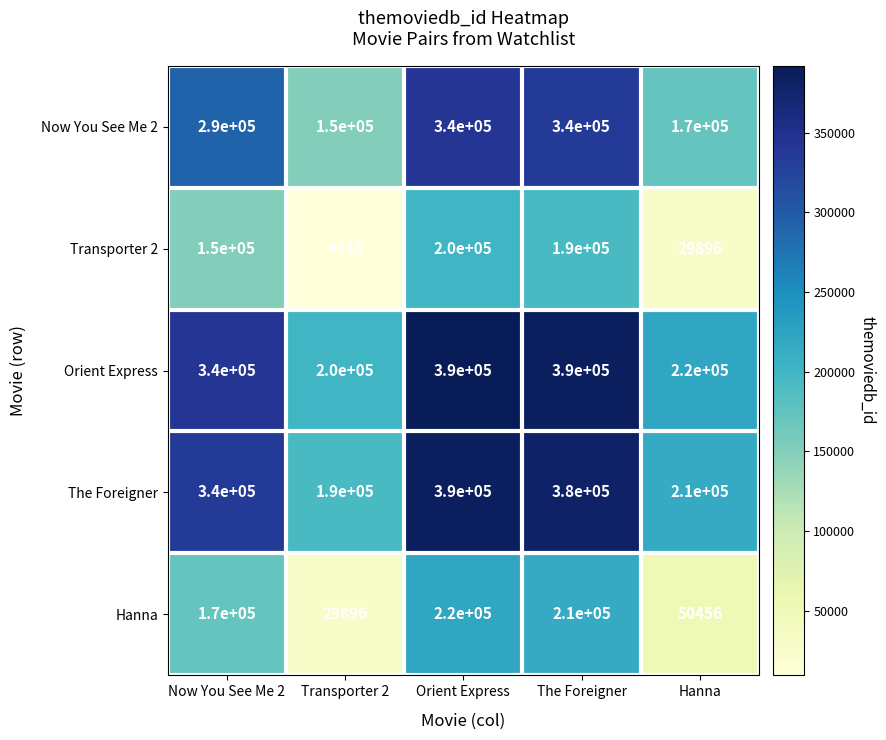

What is the minimum value for Orient Express?

200000